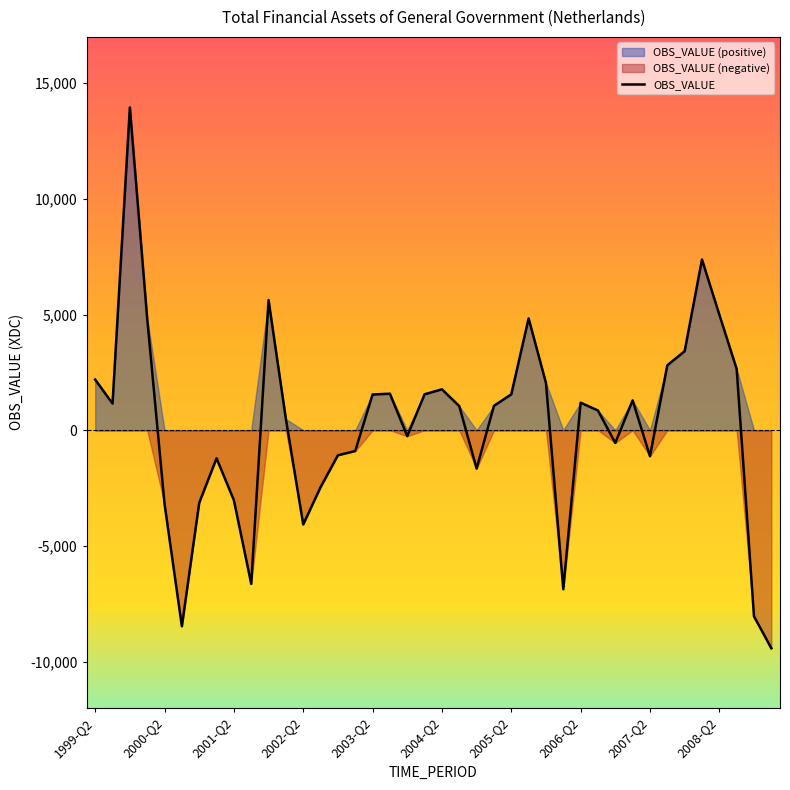

Is it true that the value at 35 is 11526?

False